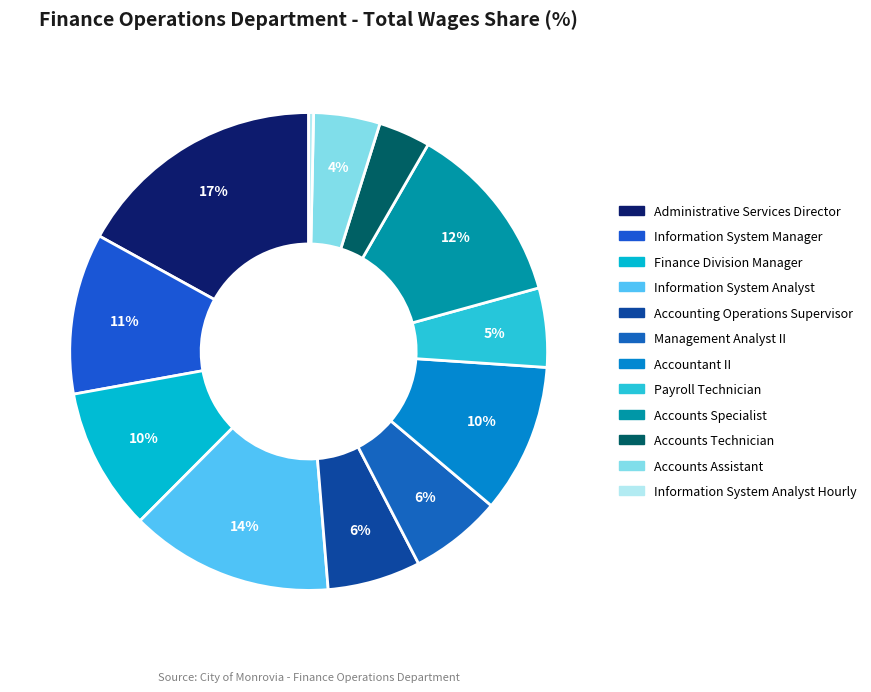

To the nearest percent, what is the combined percentage of Information System Analyst Hourly and Accounts Technician?

4%